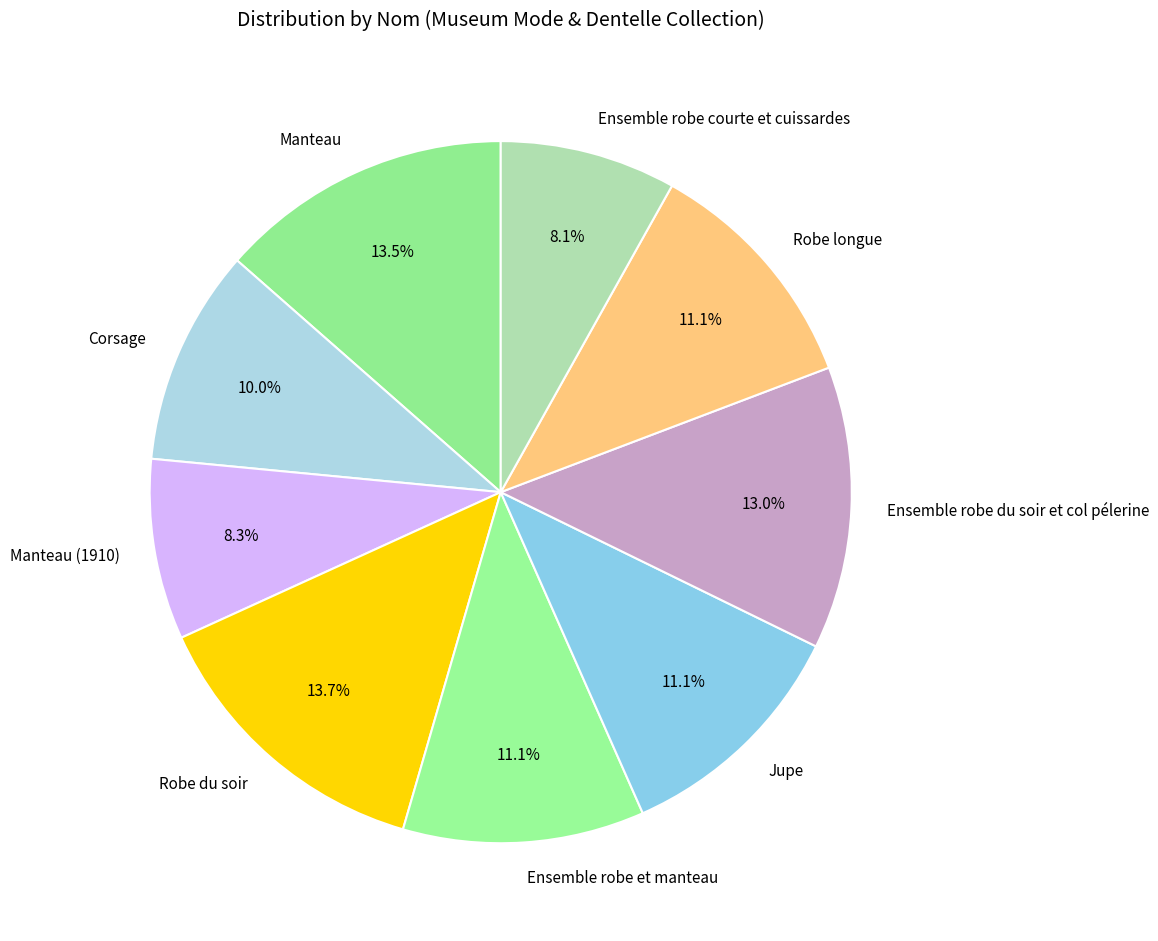

How many slices are in this pie chart?

9